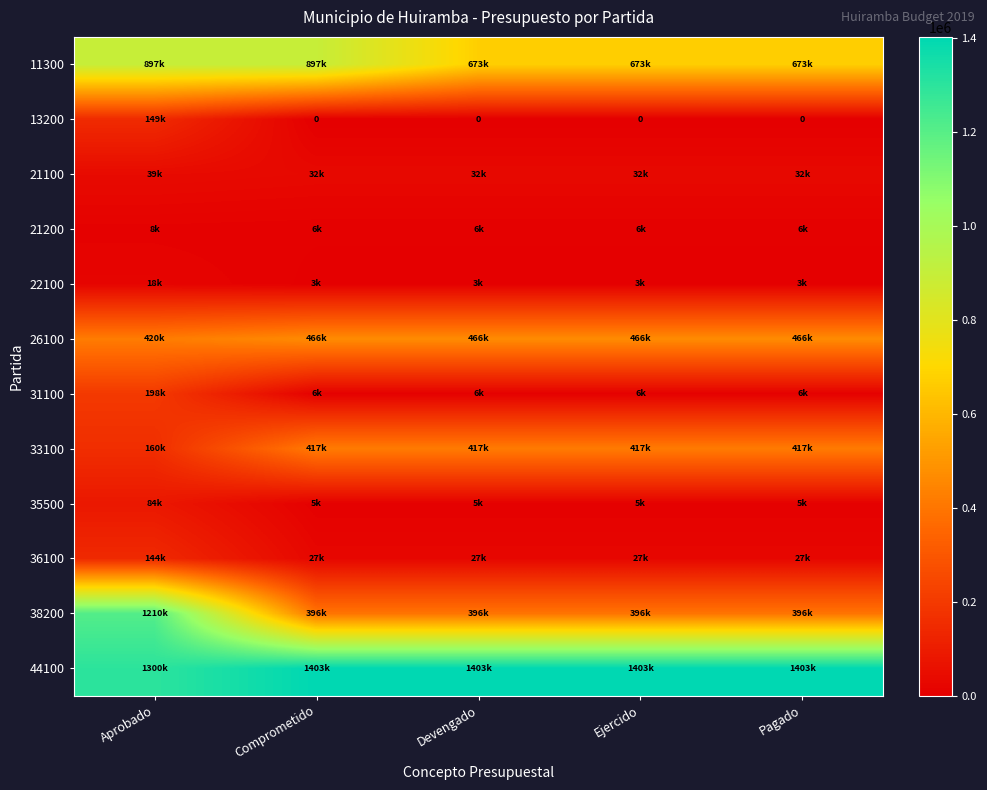

List the labels in order of 33100 value, smallest first.

Aprobado, Comprometido, Devengado, Ejercido, Pagado